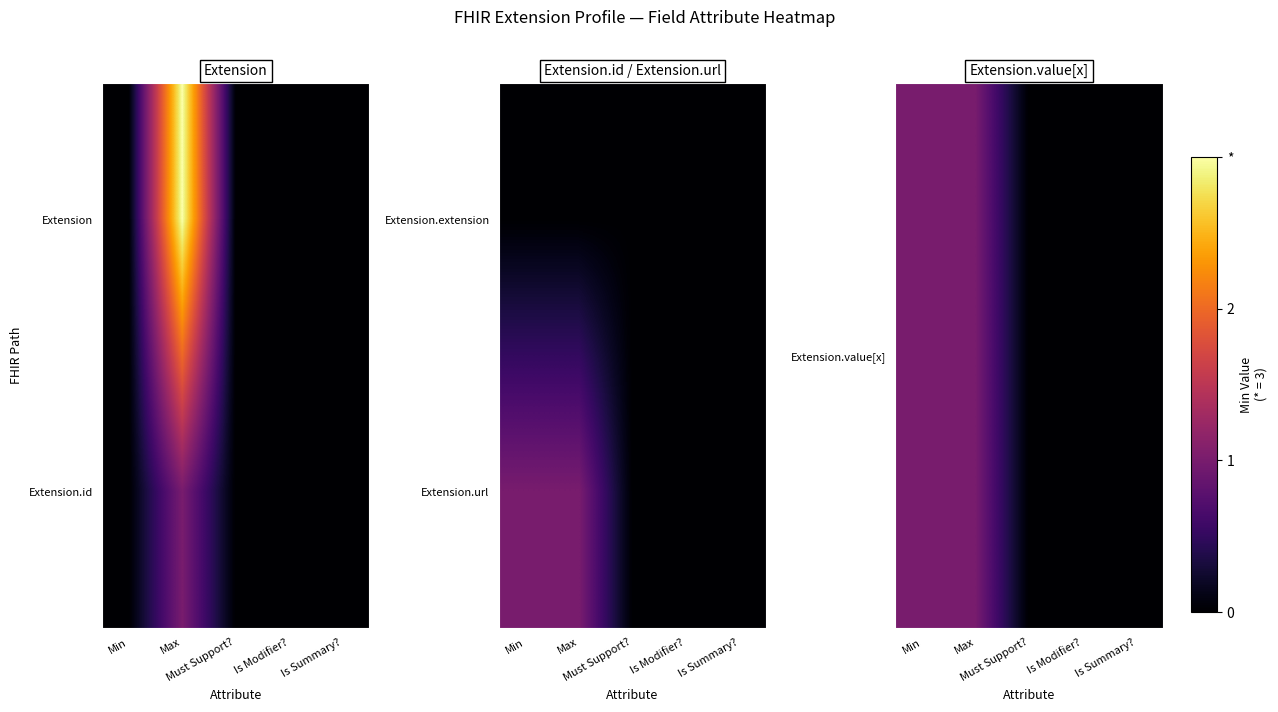

What is the total value across all series at Min?

2